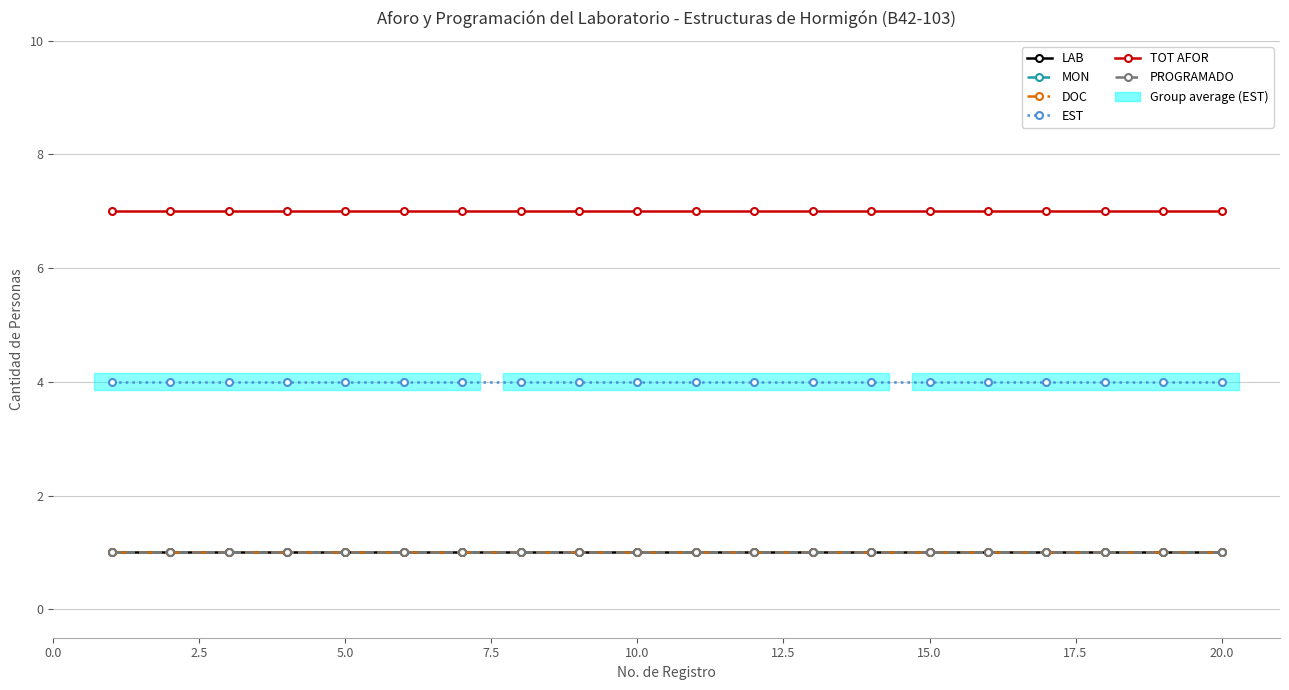

What are all the series names shown in the legend?

LAB, MON, DOC, EST, TOT AFOR, PROGRAMADO